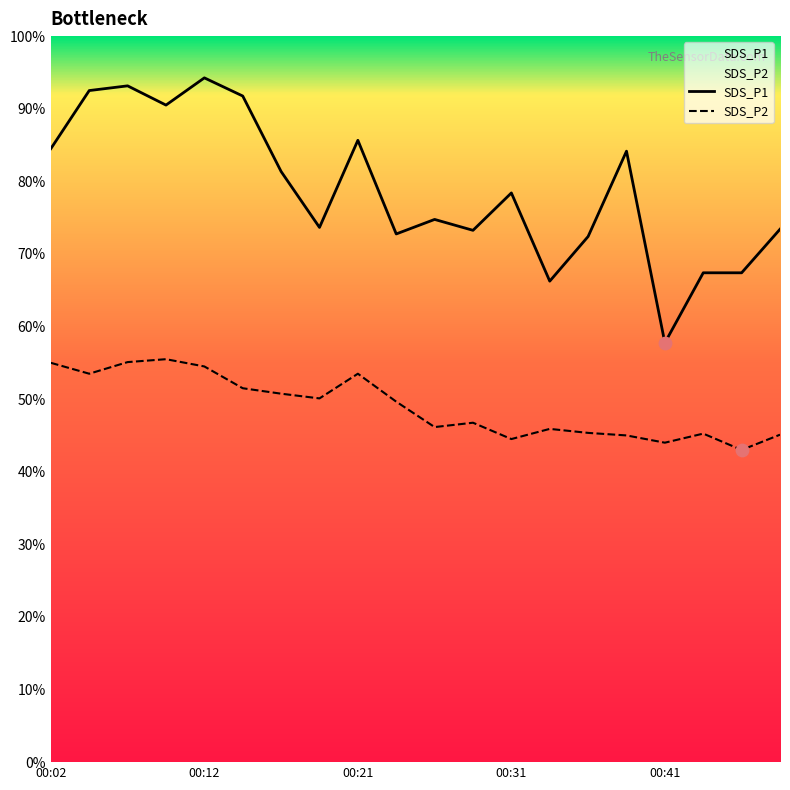

Which series has the largest total across all categories?

SDS_P1